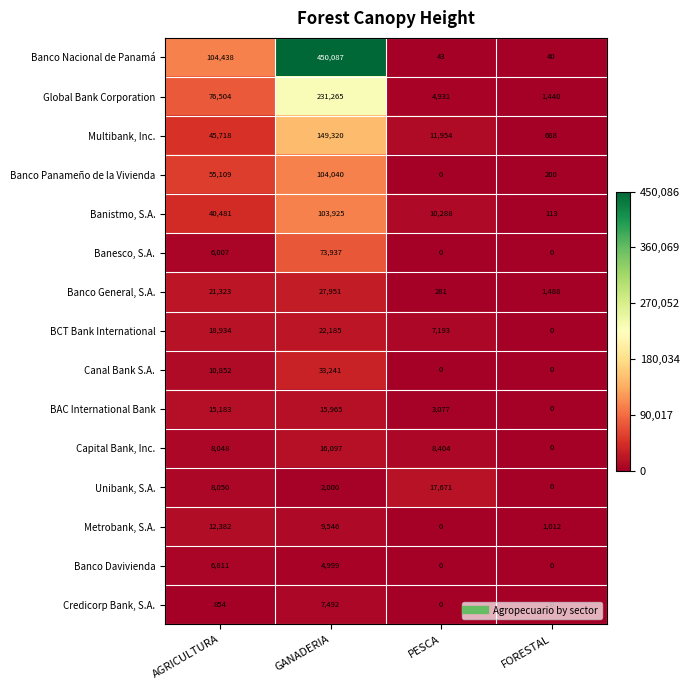

At which category is the sum across all series the highest?

GANADERIA